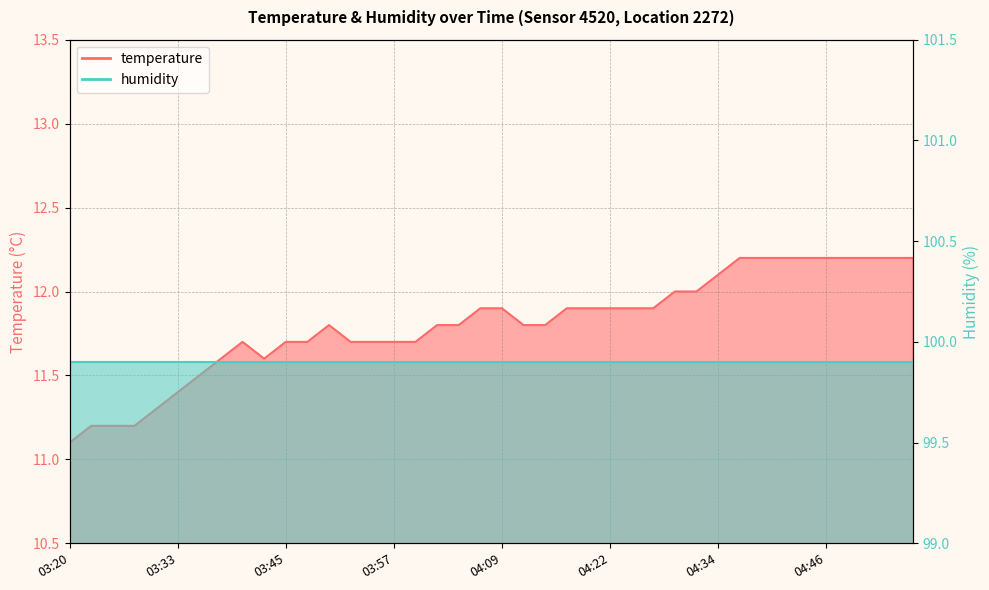

How many points are lower than both their immediate neighbors (excluding endpoints)?

1